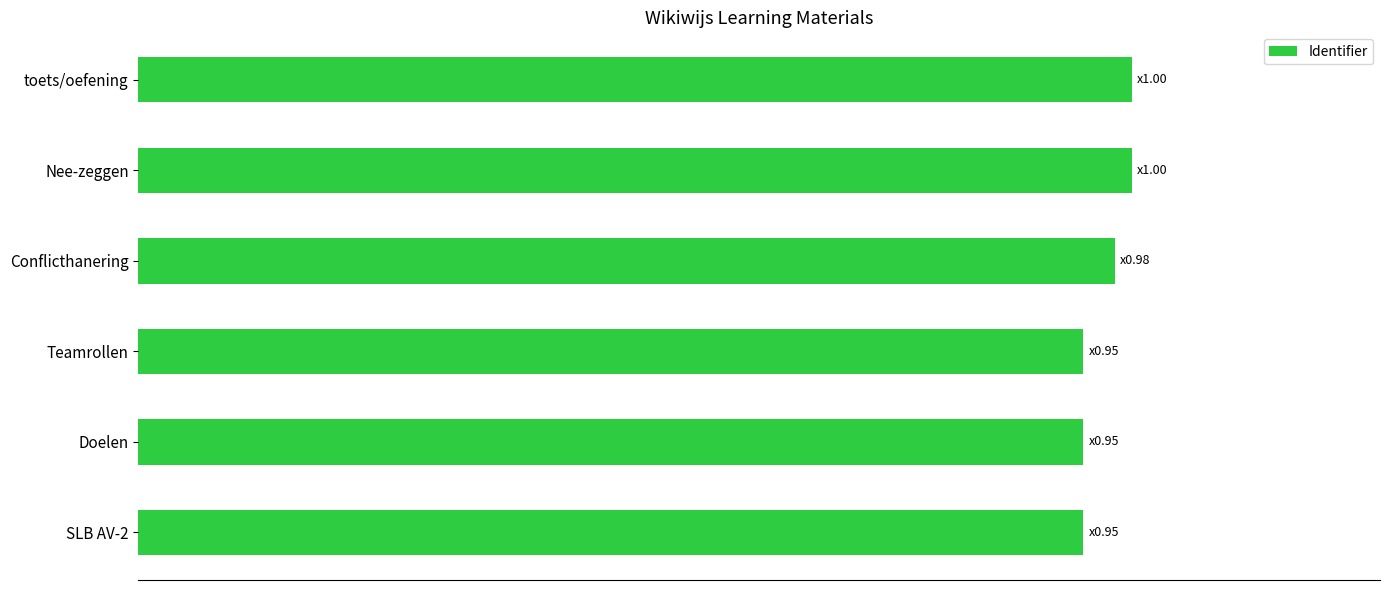

Rank the categories by value from highest to lowest.

toets/oefening, Nee-zeggen, Conflicthanering, Teamrollen, SLB AV-2, Doelen